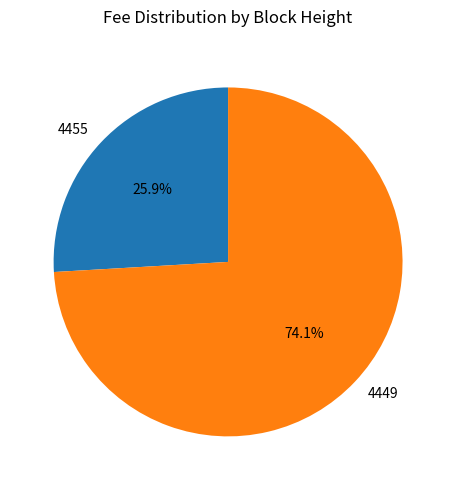

To the nearest percent, what is the difference between the 4449 and 4455 slice percentages?

48%